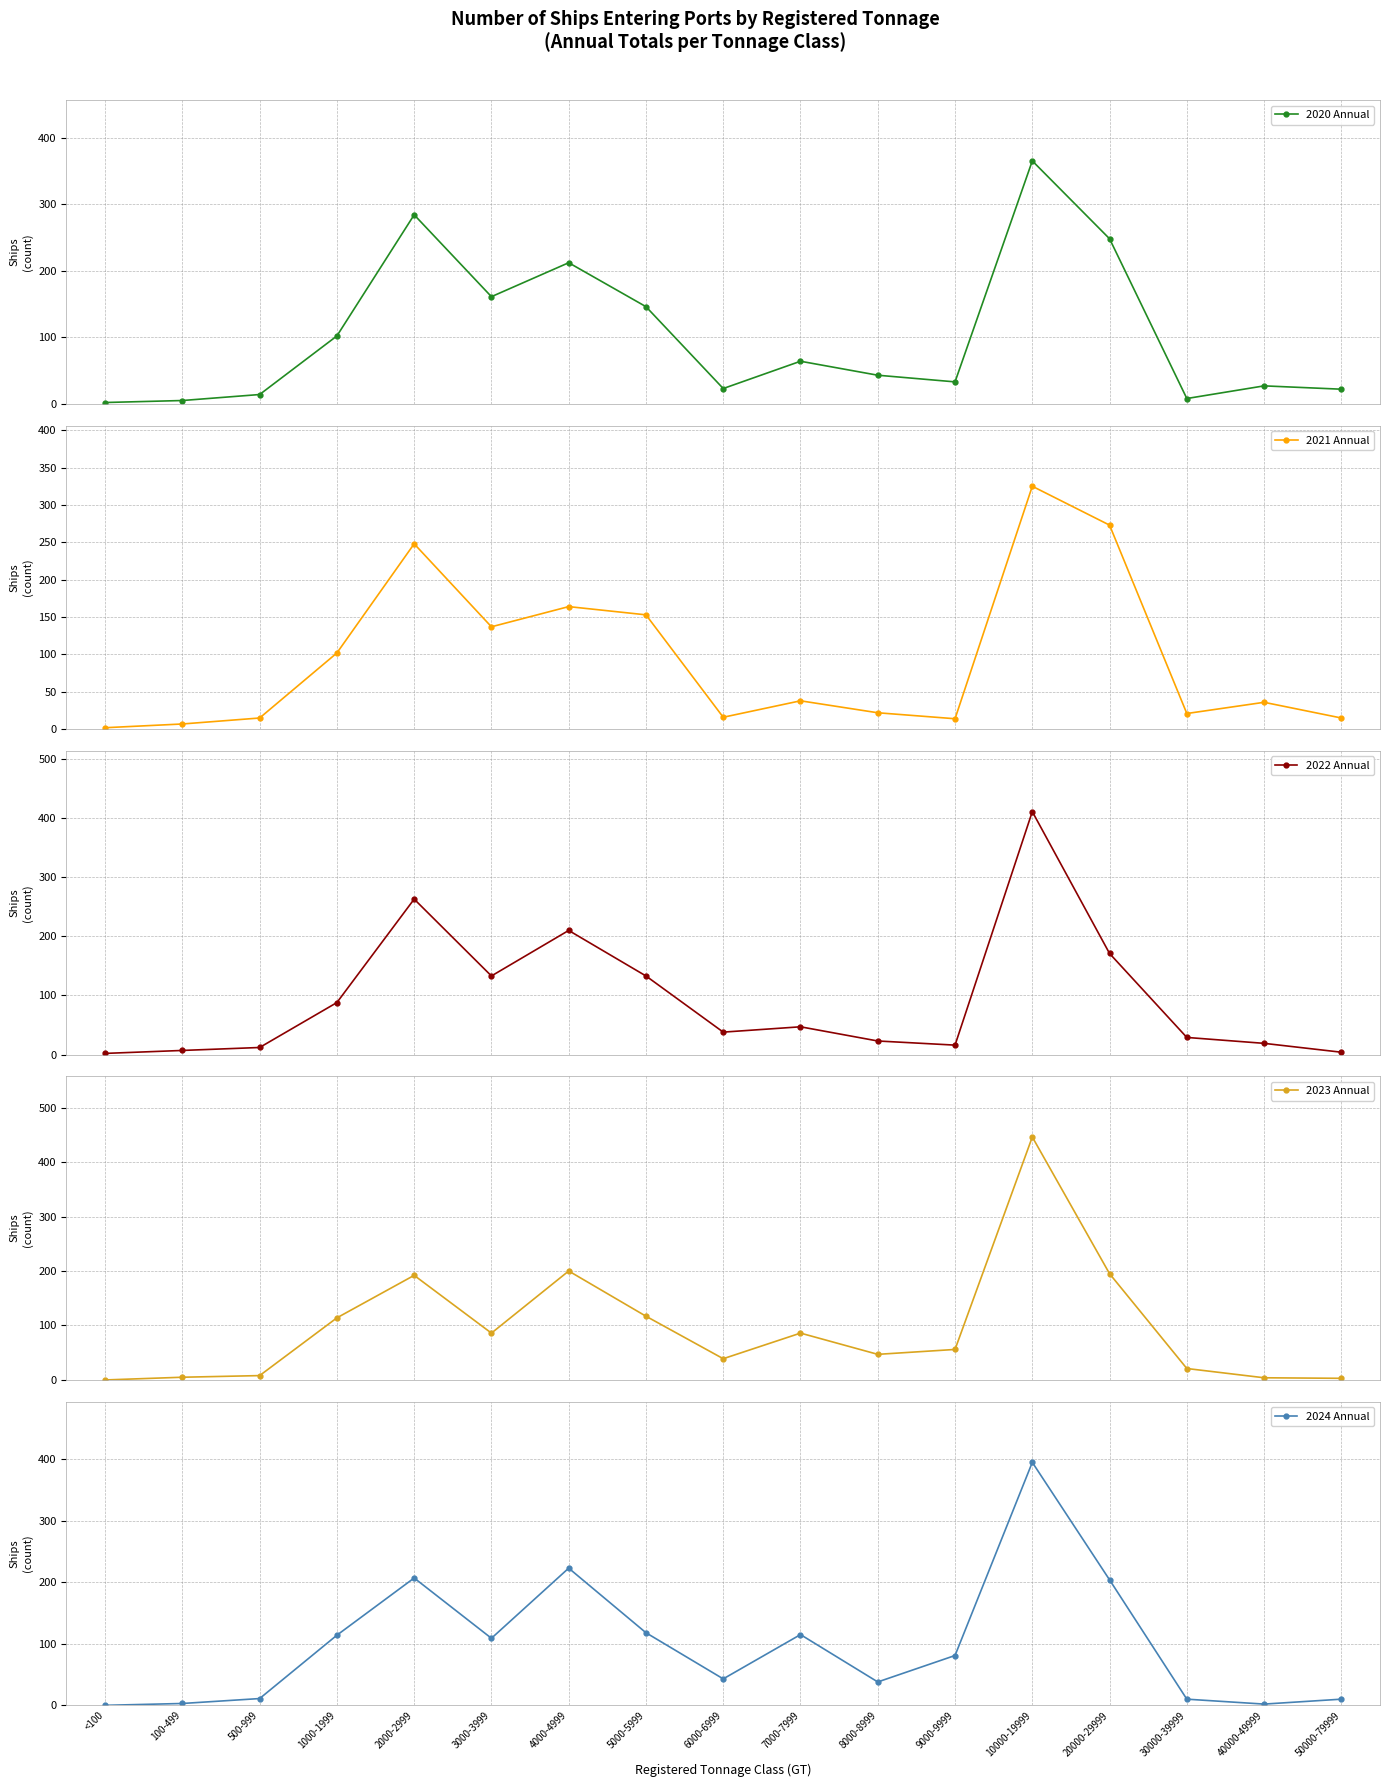

Which series has the largest range (max minus min)?

2023 Annual